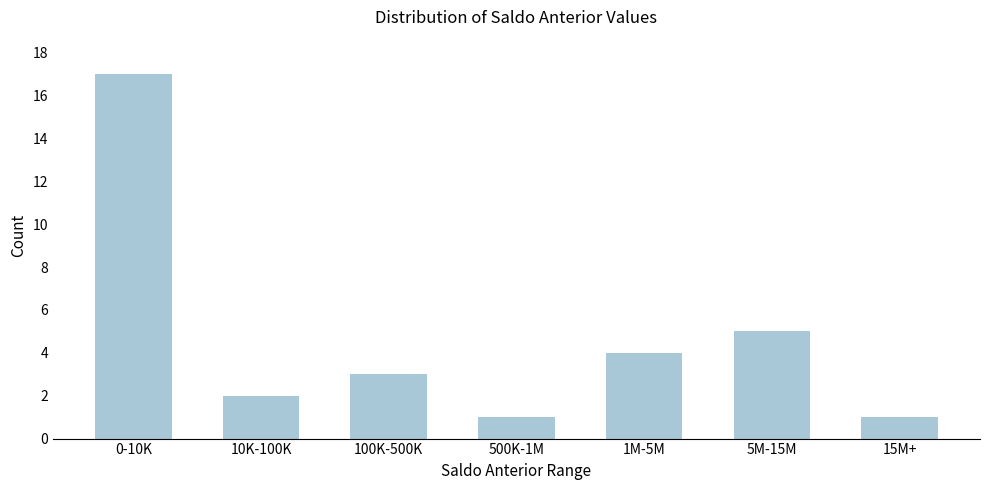

Reading left to right, what are all the values shown in this chart?

17	2	3	1	4	5	1